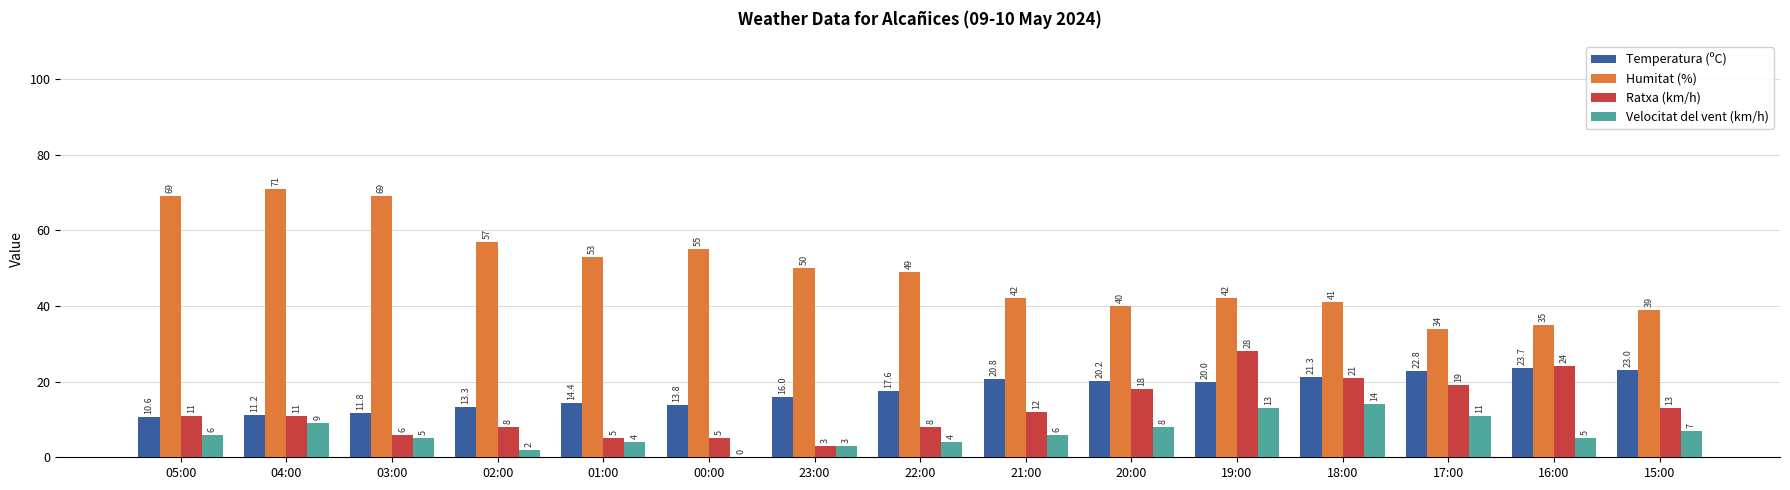

Count the number of categories in the chart.

15